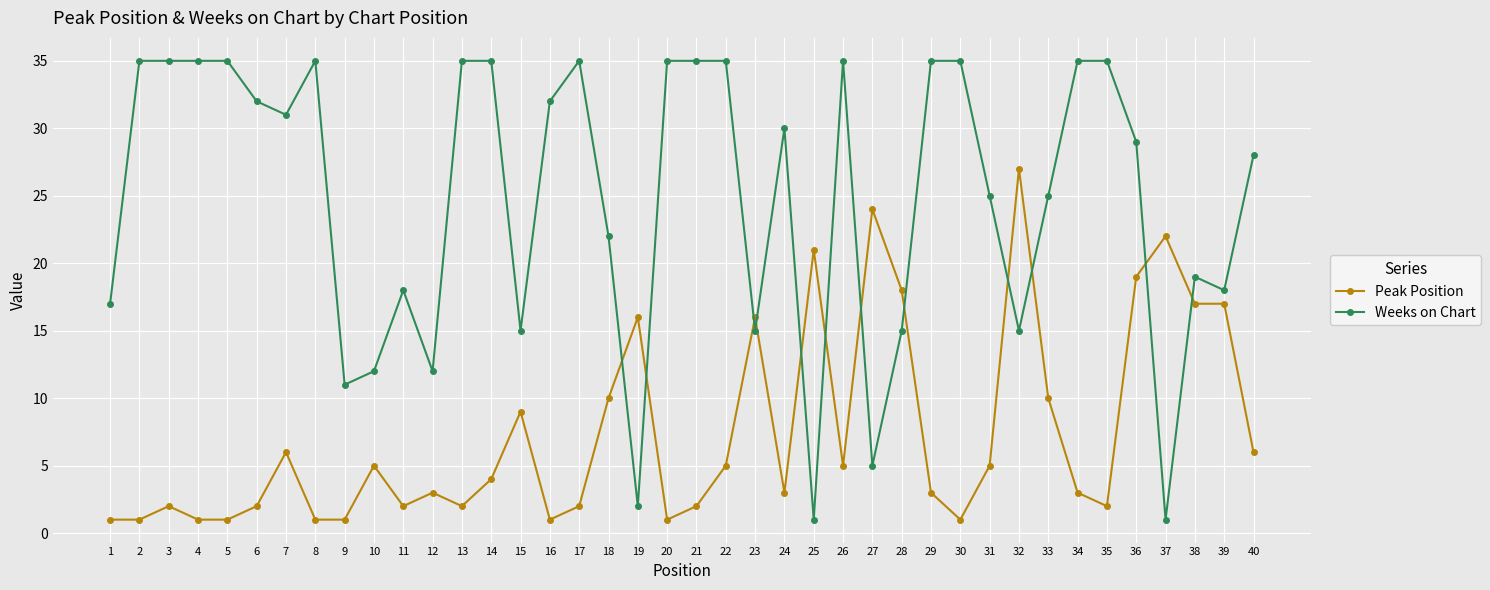

The value of Weeks on Chart at 15 is 15. True or false?

True